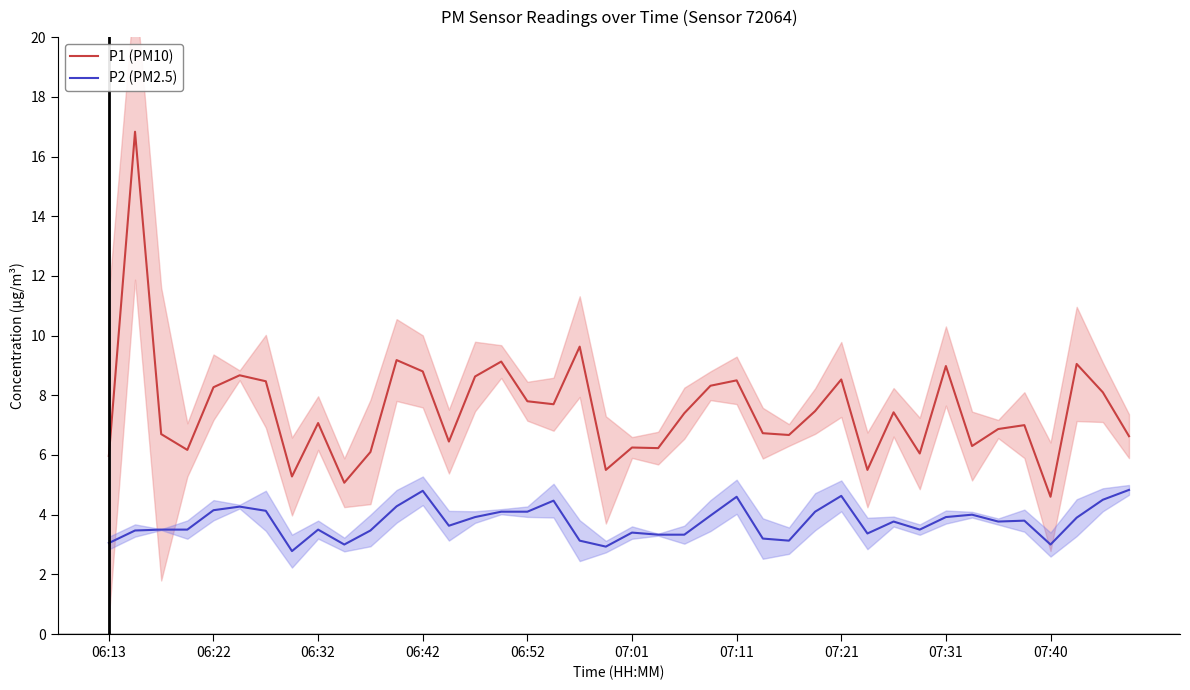

True or false: P1 (PM10) and P2 (PM2.5) intersect in this chart.

False